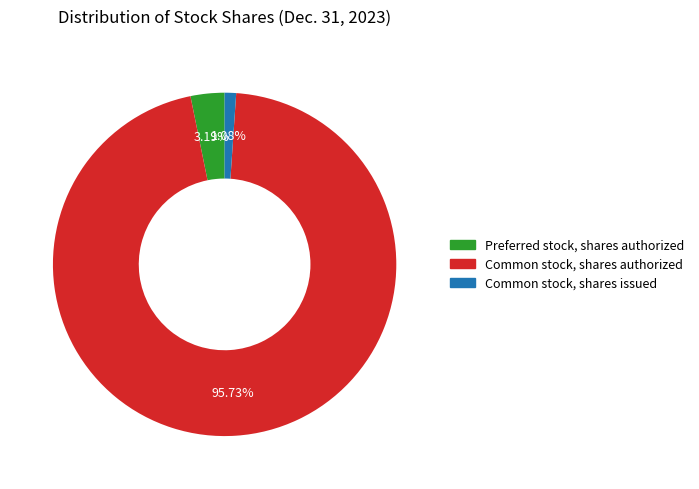

Is there a majority slice in this chart?

Yes